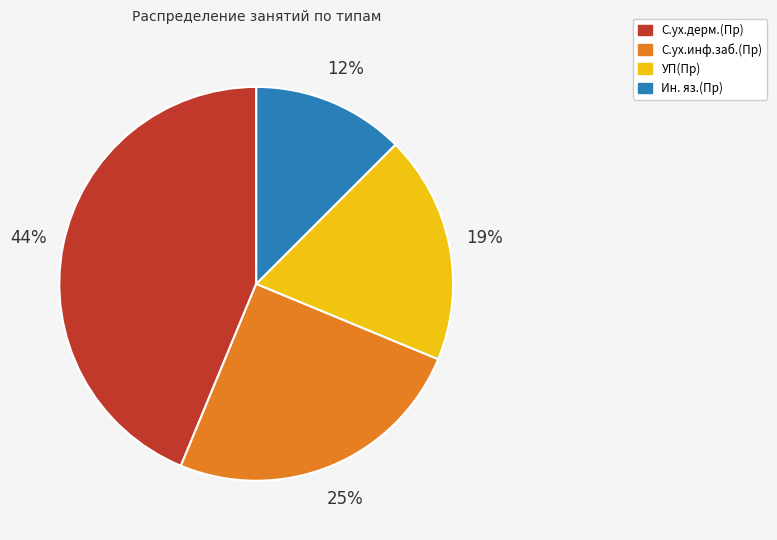

What is the largest slice in the pie chart?

С.ух.дерм.(Пр)